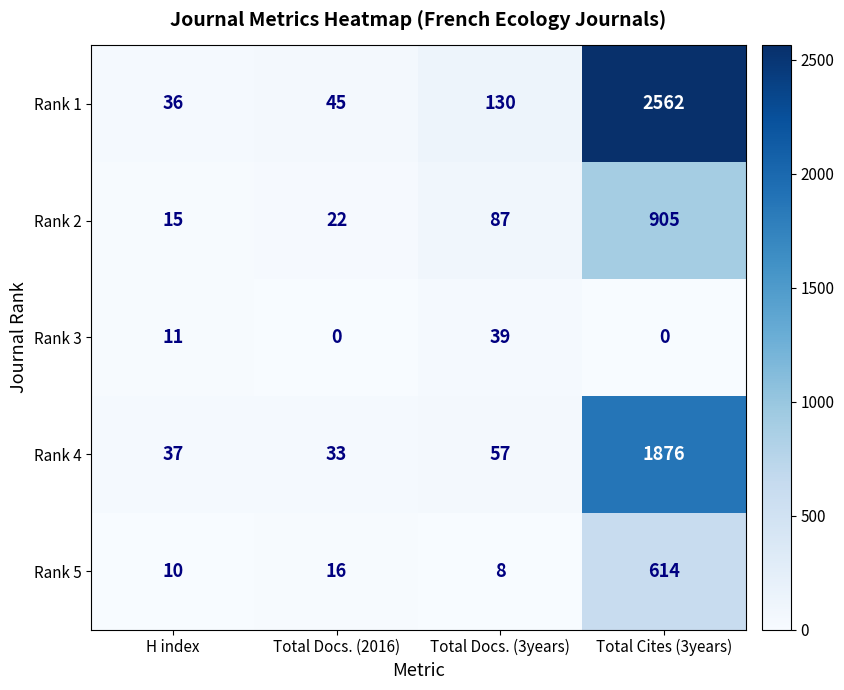

The value of Rank 5 at Total Docs. (3years) is 11. True or false?

False